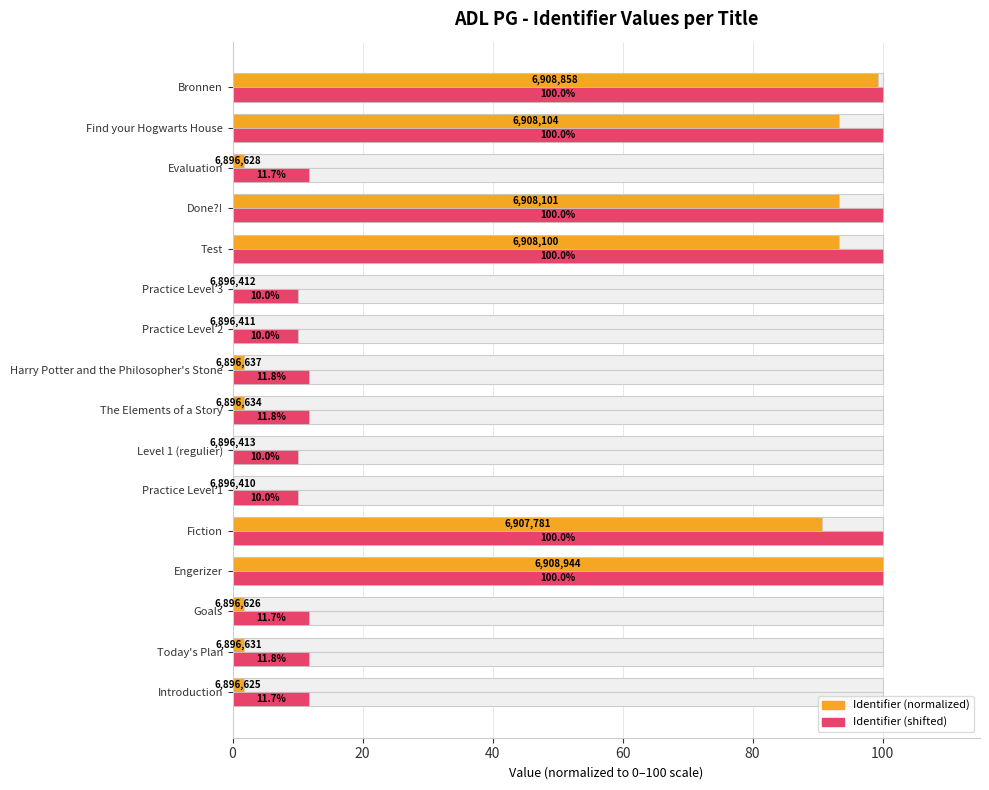

What is the difference between the second highest and second lowest values in the Identifier (shifted) series?

90.0